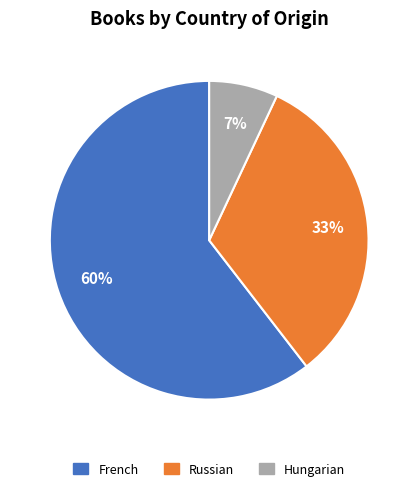

Which has a higher value, French or Russian?

French